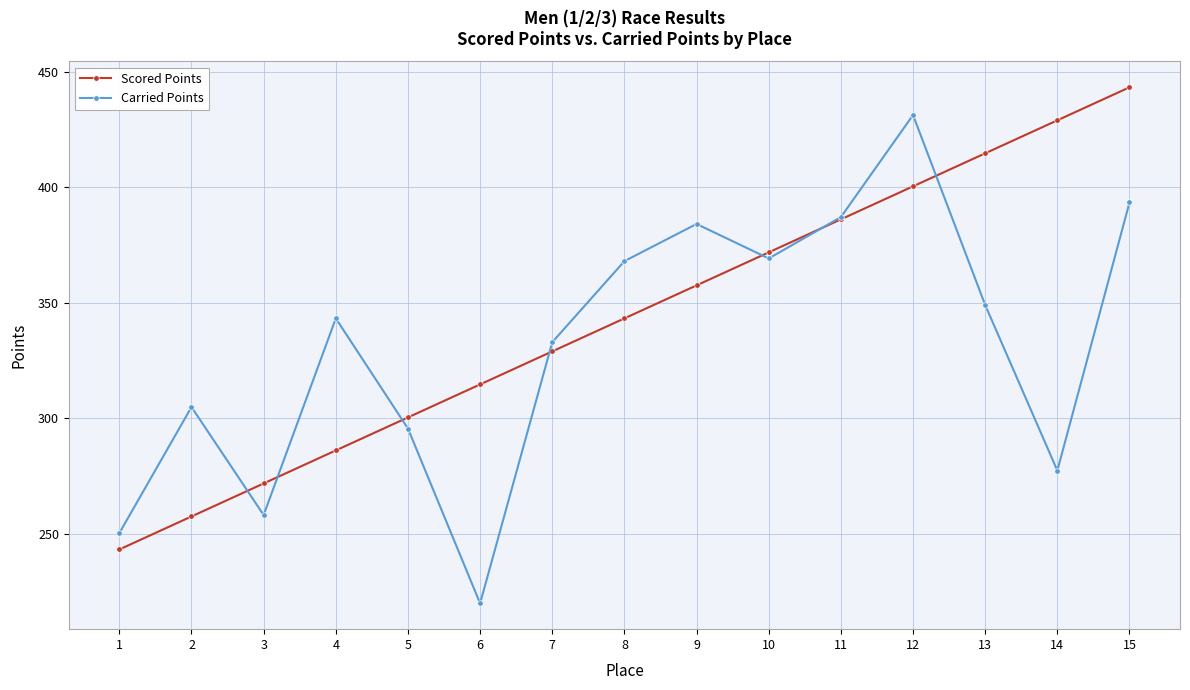

What is the highest value of the Carried Points series?

431.2